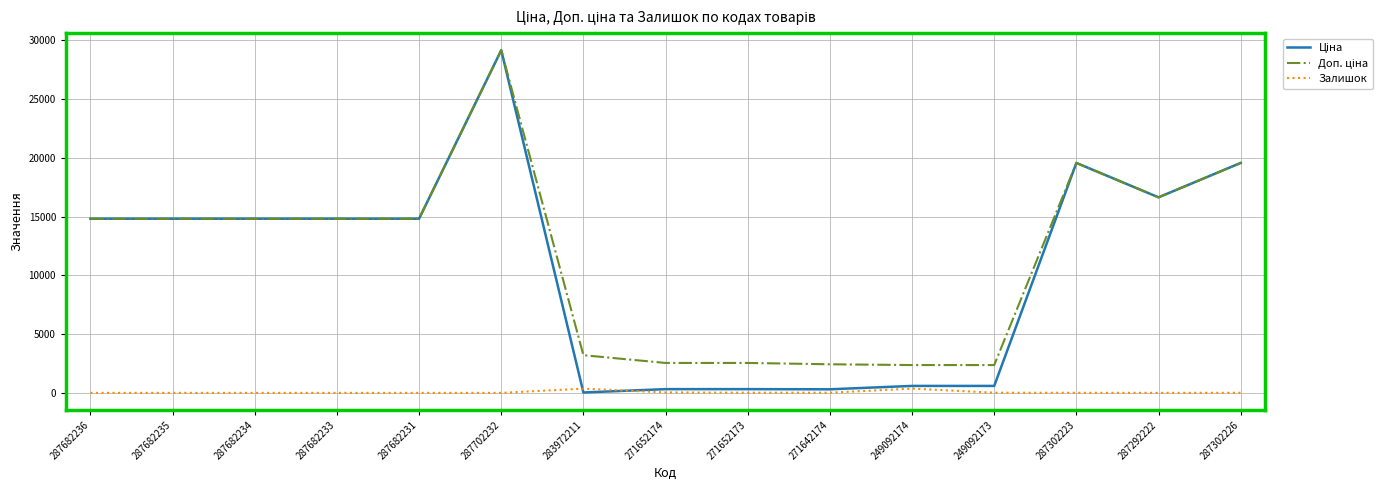

Is it true that Залишок equals 7.0 at 287302226?

True